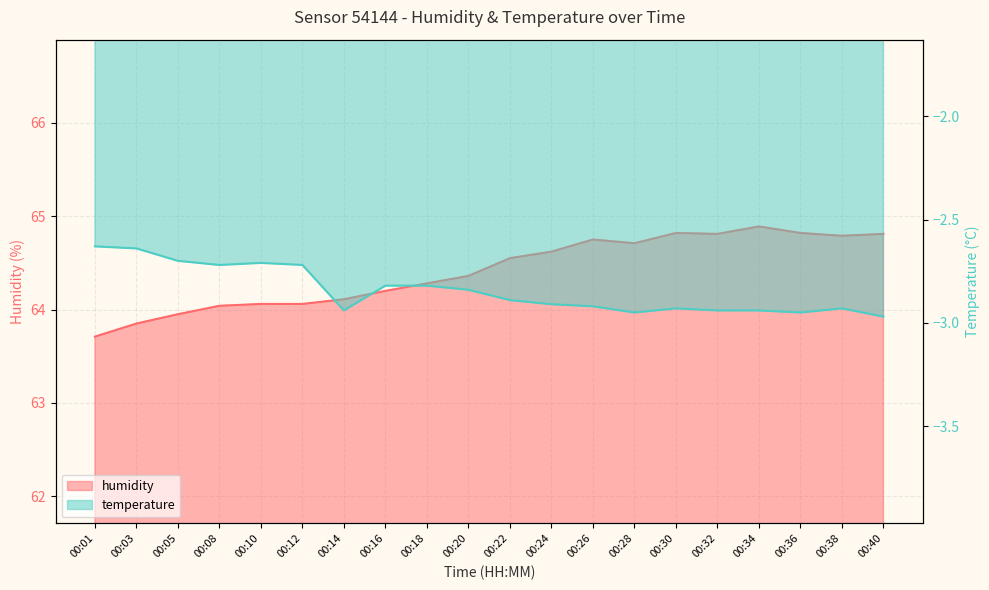

The temperature series shows -2.7 at 00:08. True or false?

True